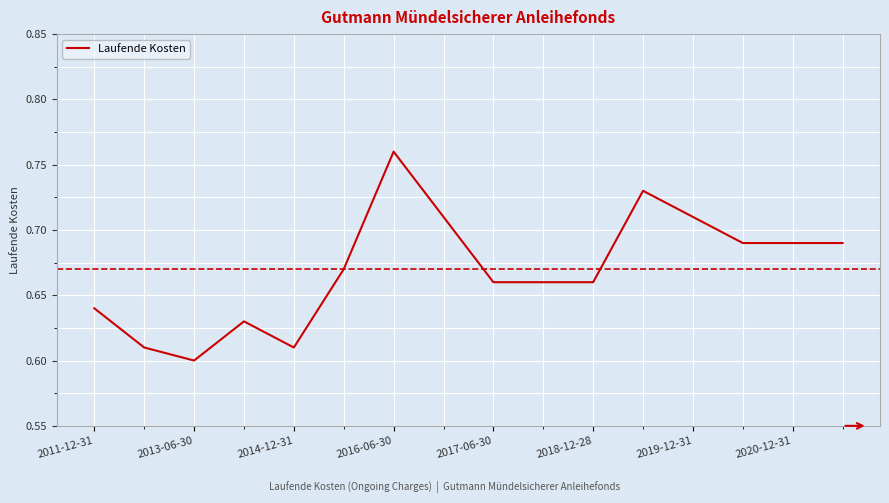

At which category does the chart reach its minimum across all series?

2013-06-30